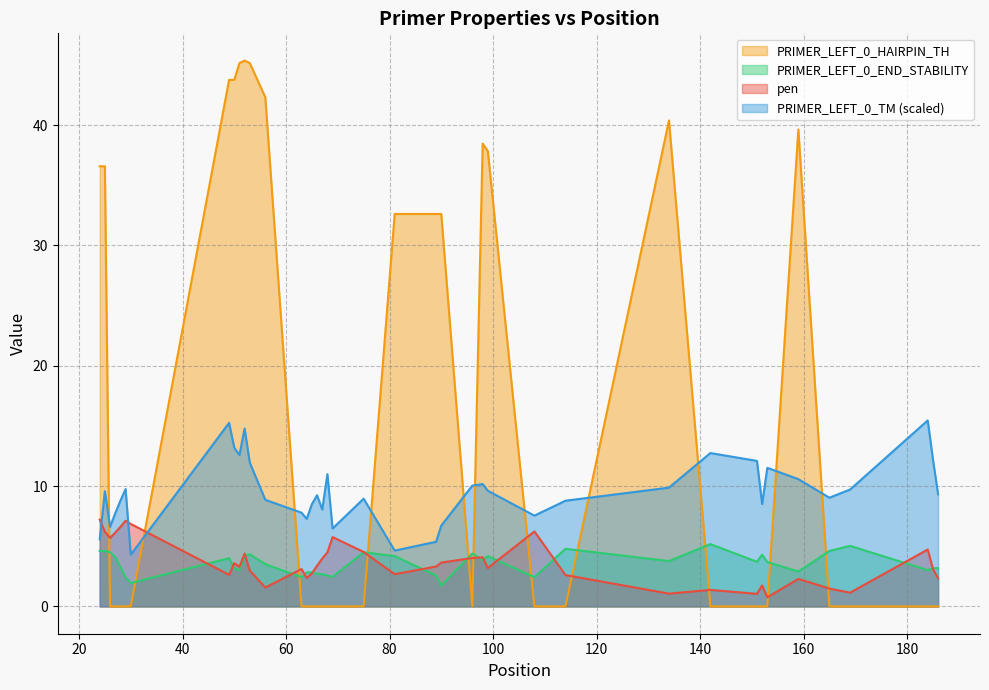

Does the chart display data point markers on the line(s)?

No